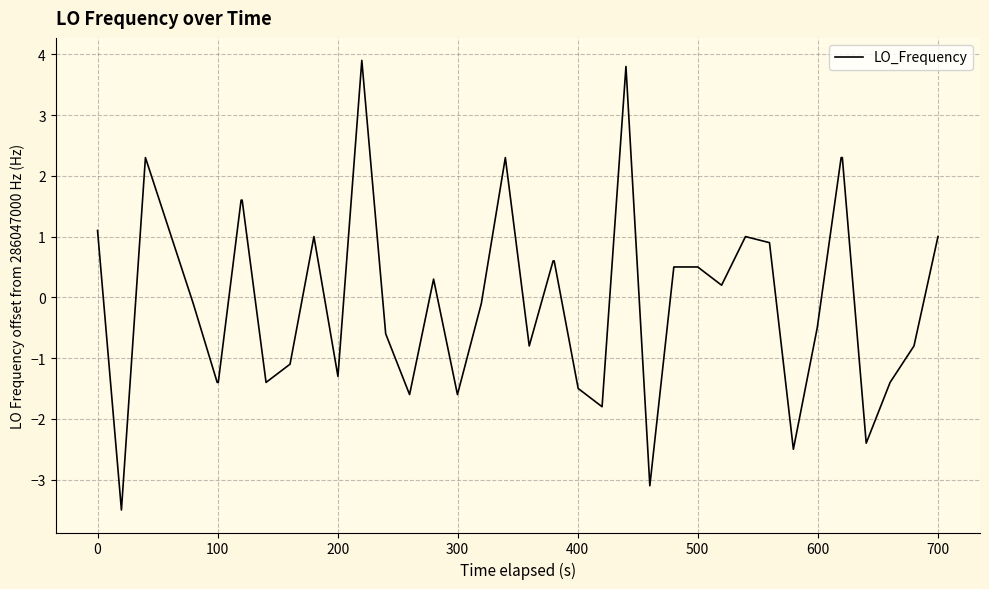

Count the number of data series in this chart.

1